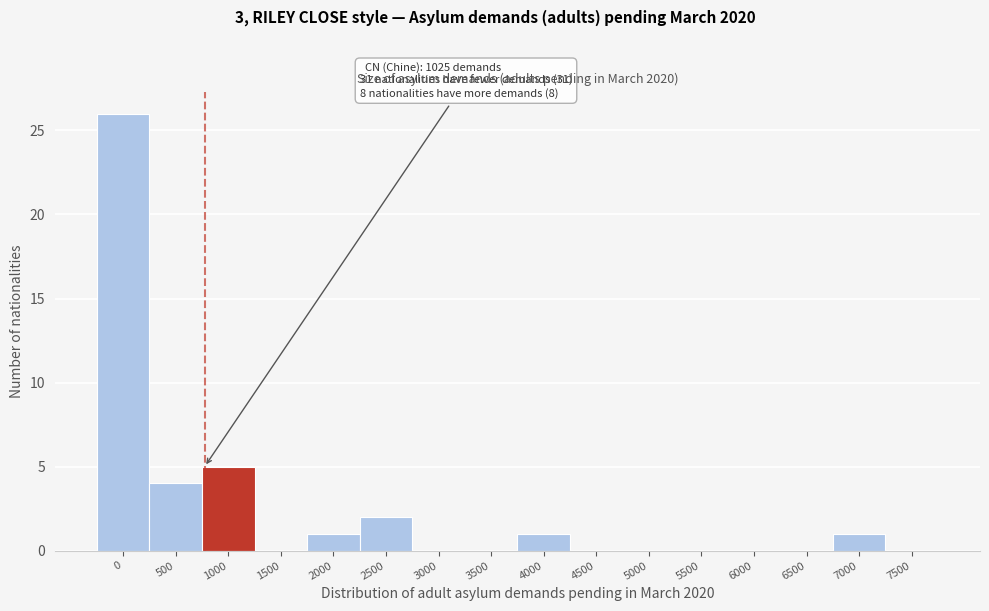

Reading left to right, what are all the values shown in this chart?

0=26	500=4	1000=5	1500=0	2000=1	2500=2	3000=0	3500=0	4000=1	4500=0	5000=0	5500=0	6000=0	6500=0	7000=1	7500=0